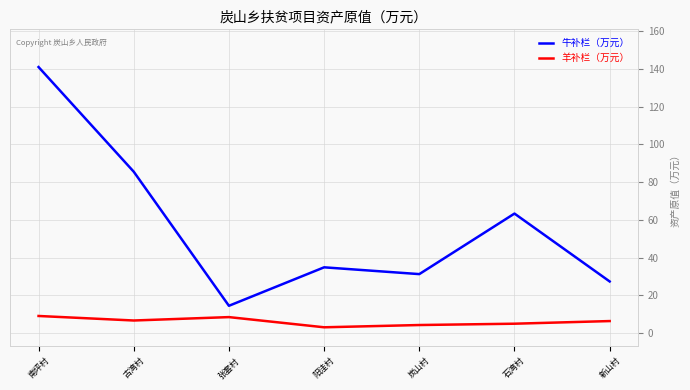

The 羊补栏（万元） series shows 6.6 at 古湾村. True or false?

True